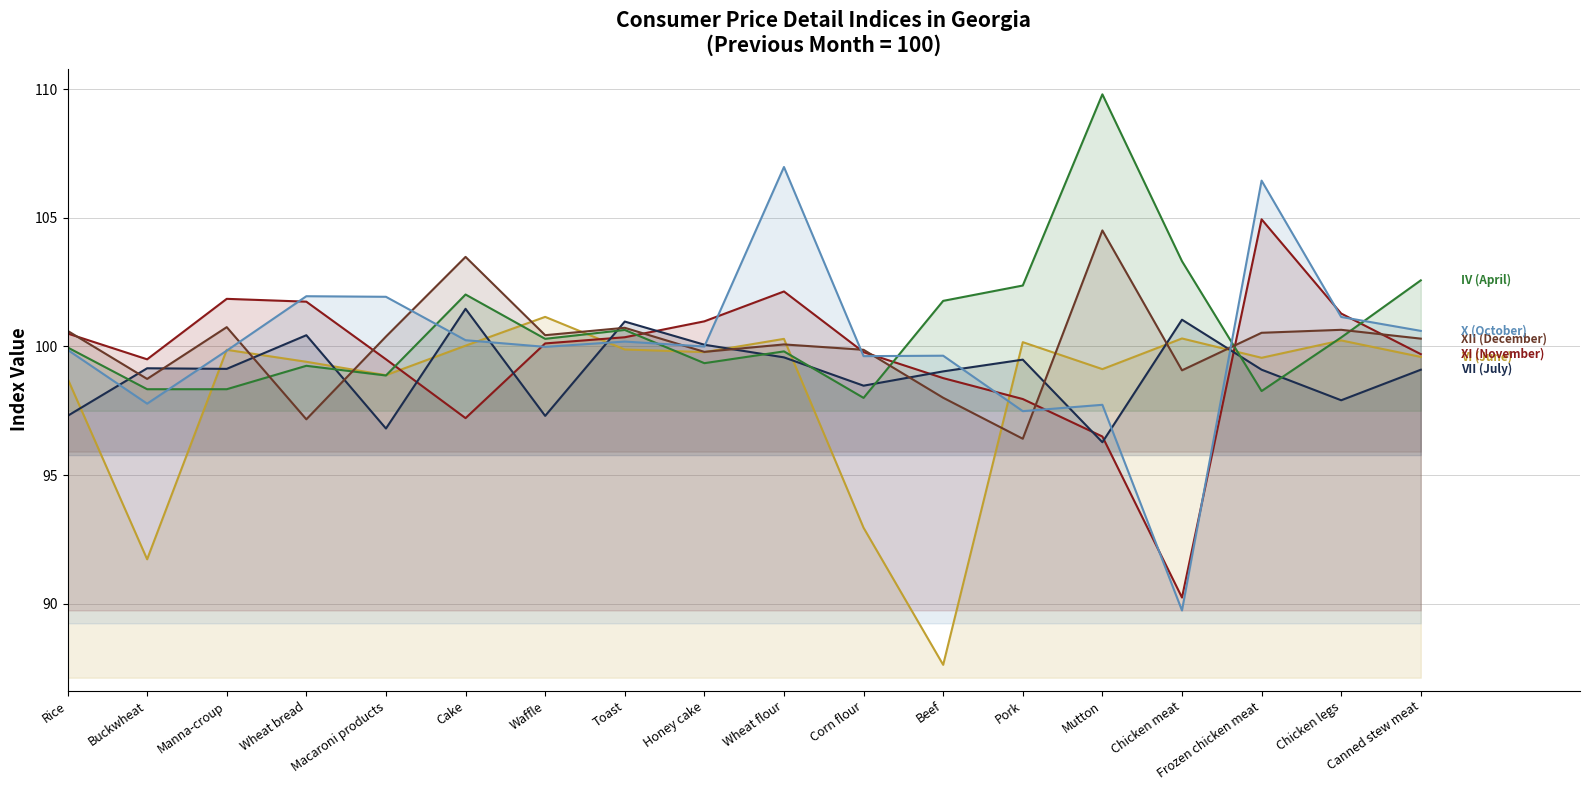

How many data points in X (October) are above 100?

8